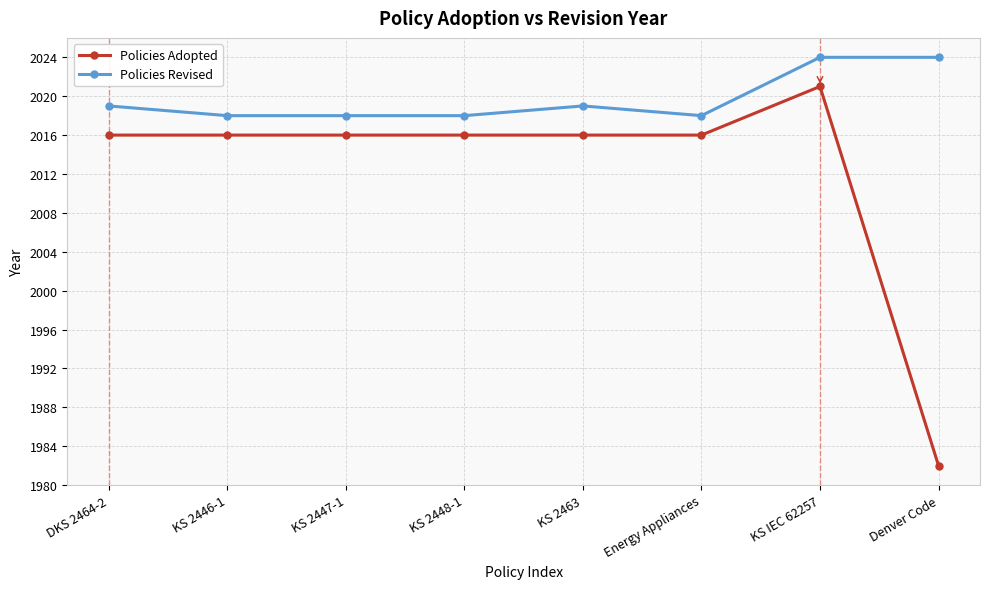

Is it true that Policies Revised equals 2019 at DKS 2464-2?

True